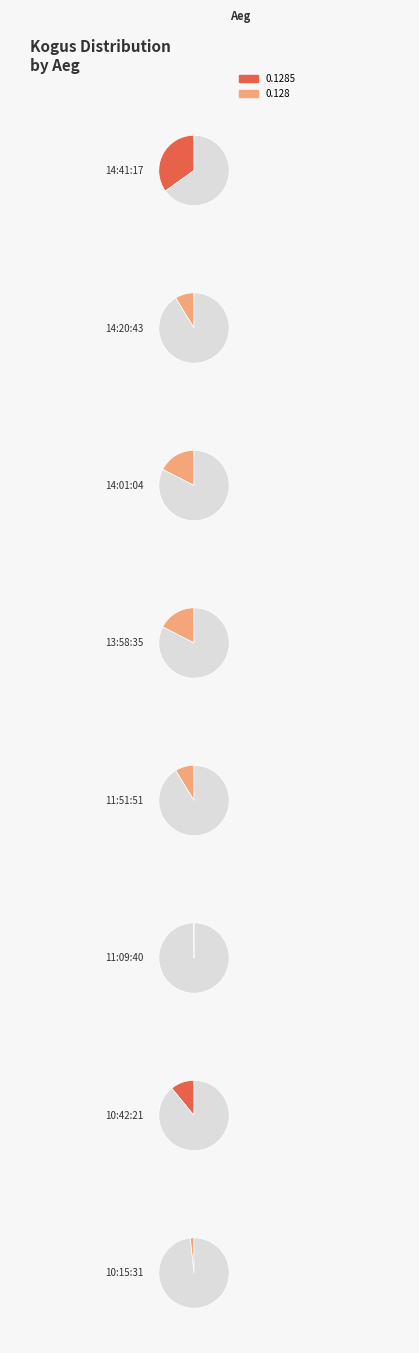

To the nearest percent, what portion does 11:51:51 represent?

9%